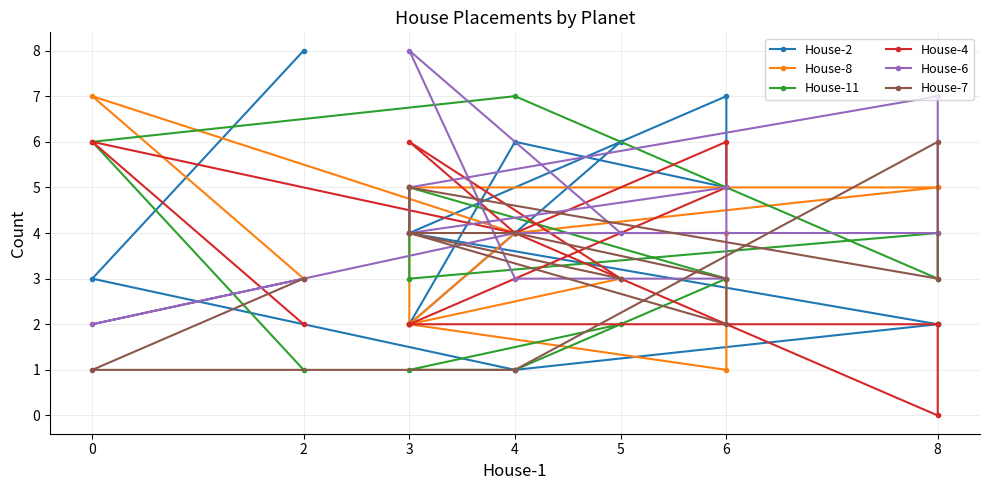

Count the House-7 values in the range 3 to 4.

7